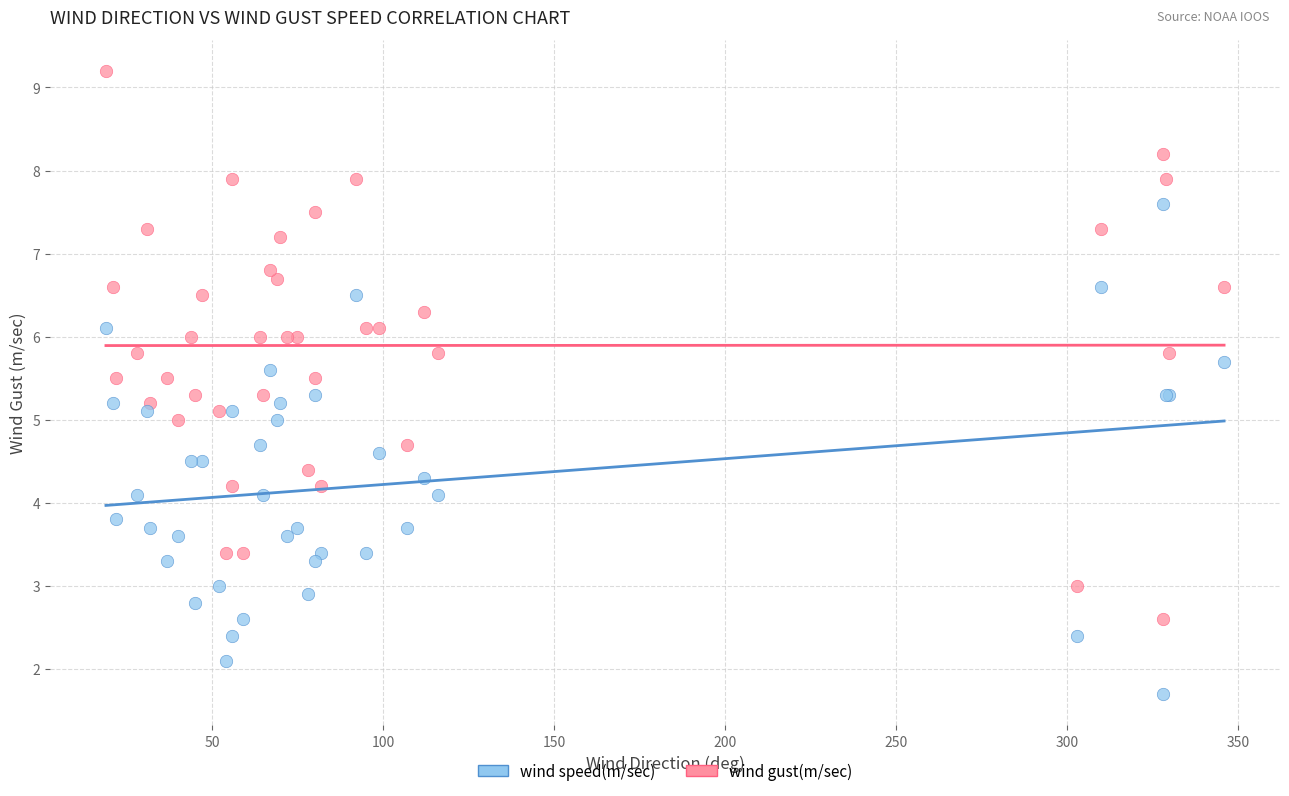

What is the X range (max minus min) for the scatter plot?

327.0